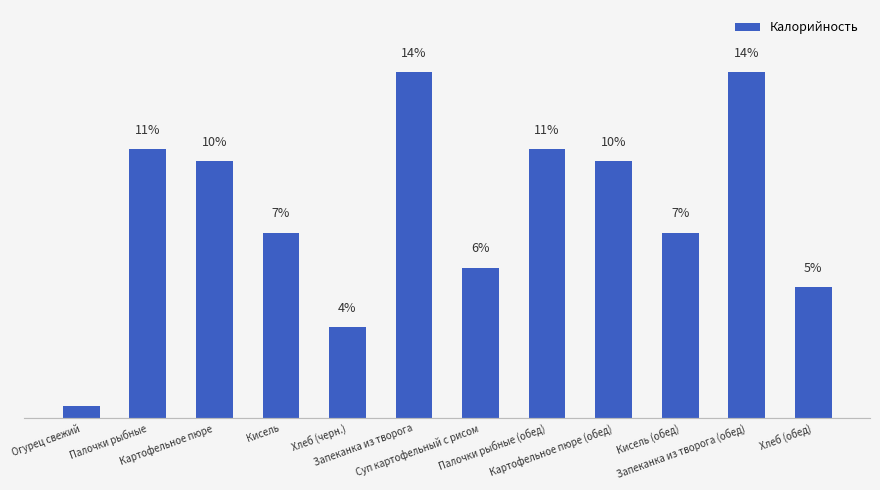

What is the change in value from Кисель to Суп картофельный с рисом?

-1.4